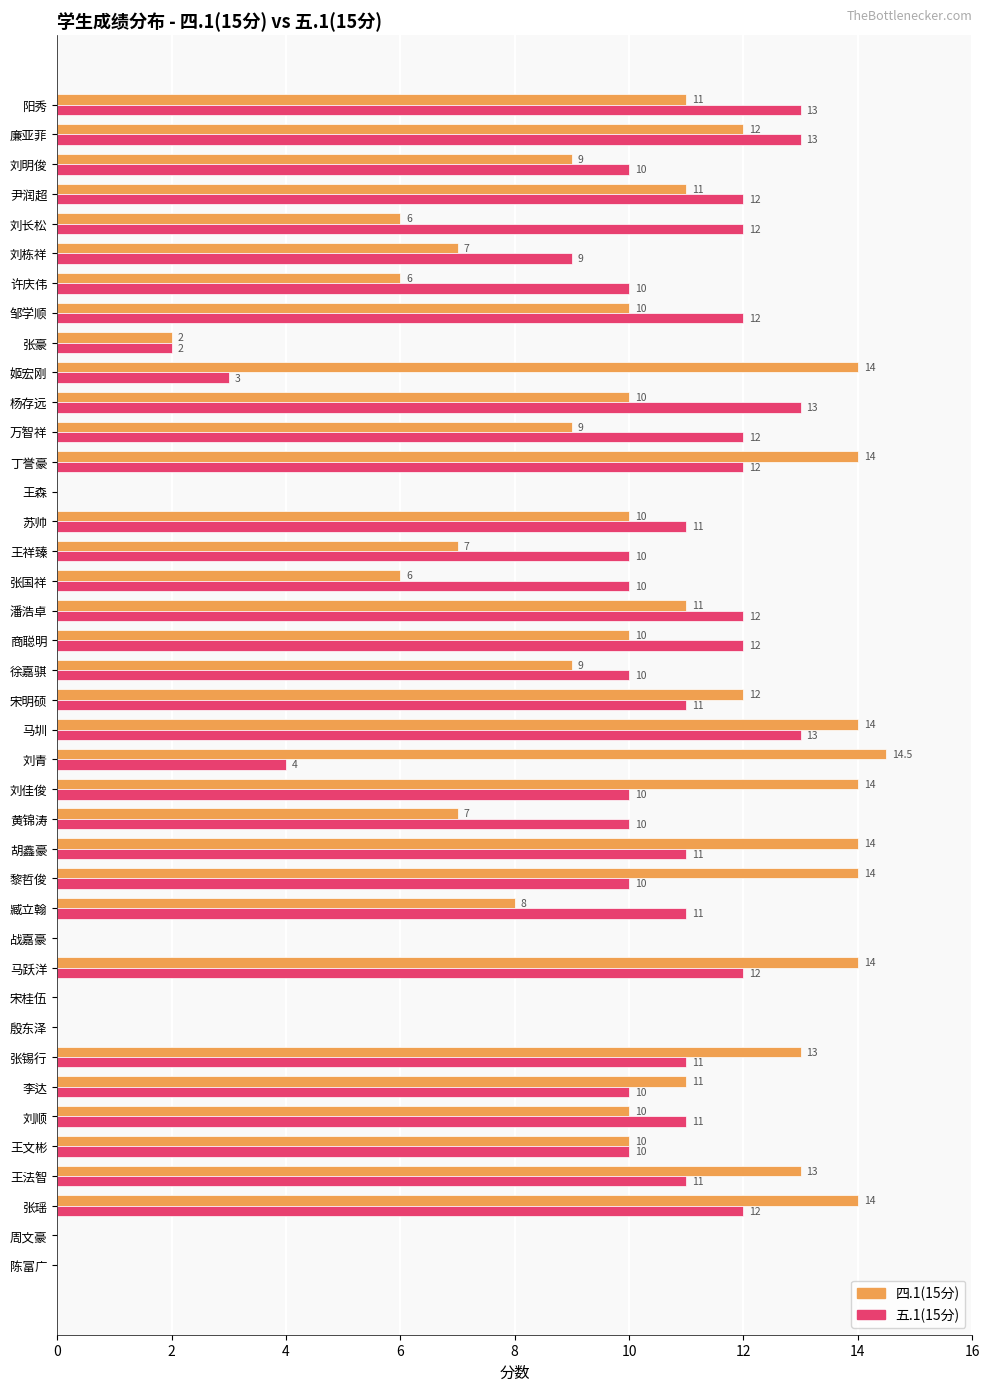

What is the sum of all 五.1(15分) values?

355.0